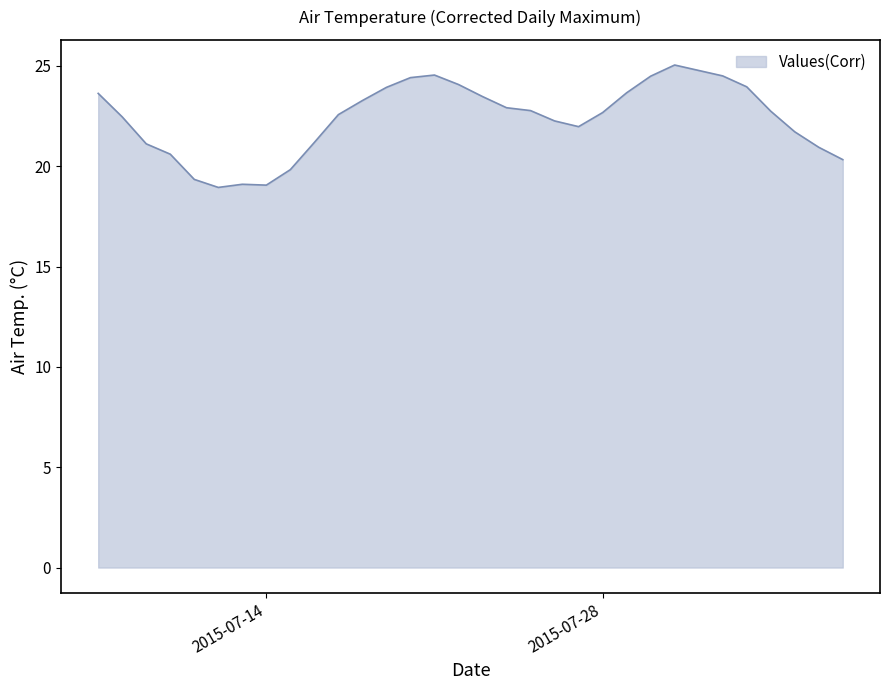

What is the greatest value displayed?

25.0